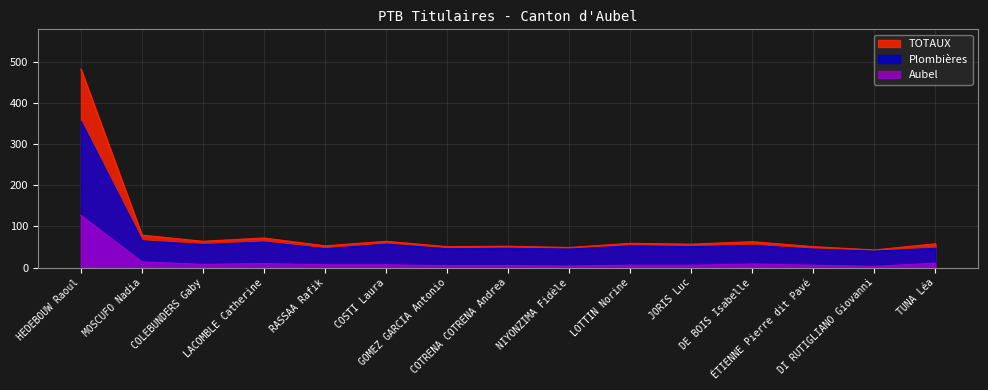

Where is the first local maximum for Plombières?

LACOMBLE Catherine